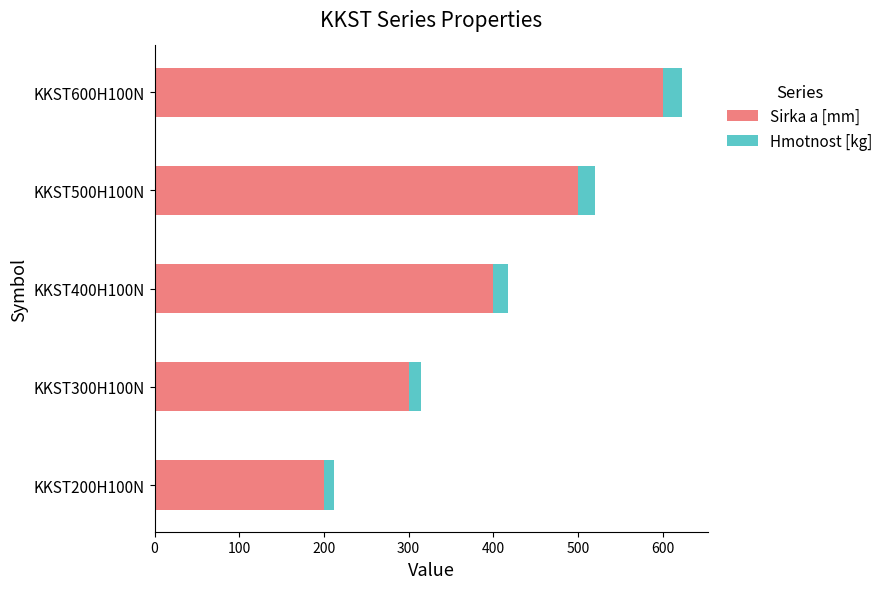

True or false: Sirka a [mm] has a value of 493.2 at KKST300H100N.

False